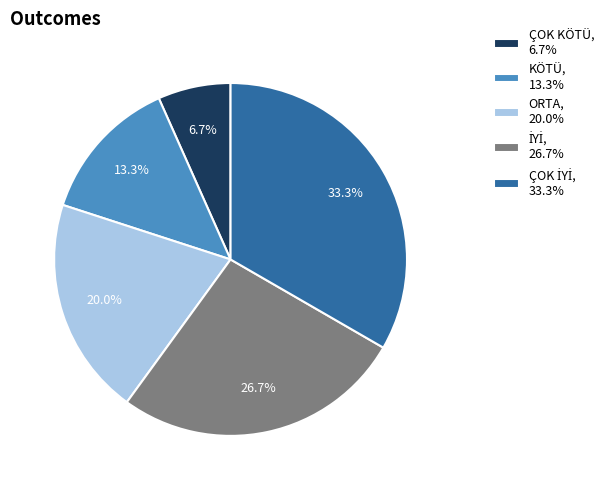

Is the sum of KÖTÜ, 13.3% and ORTA, 20.0% greater than half?

No